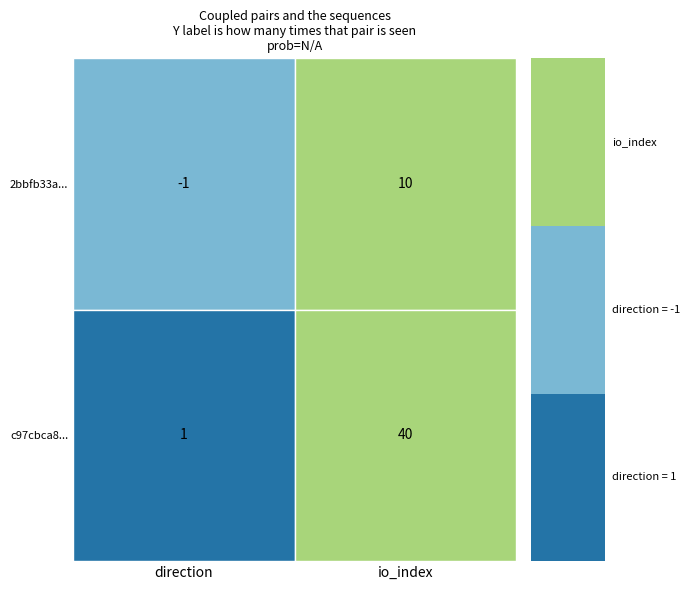

Which has a higher value, -1 or 1?

1